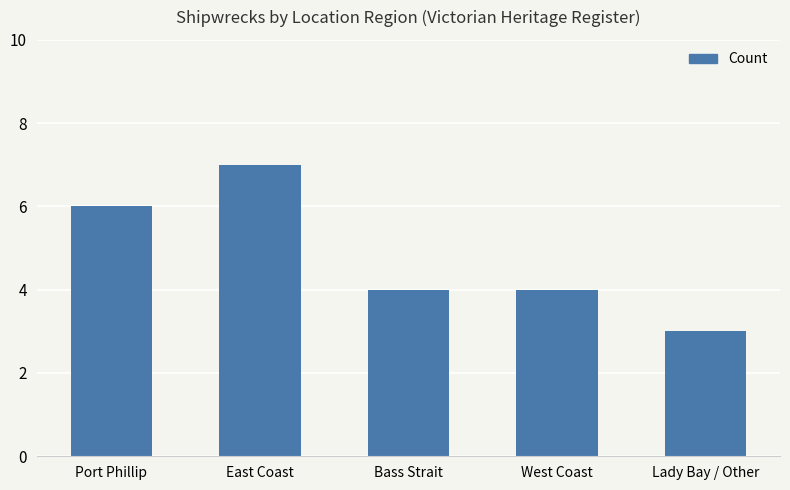

What is the value of the 3rd bar from the left?

4